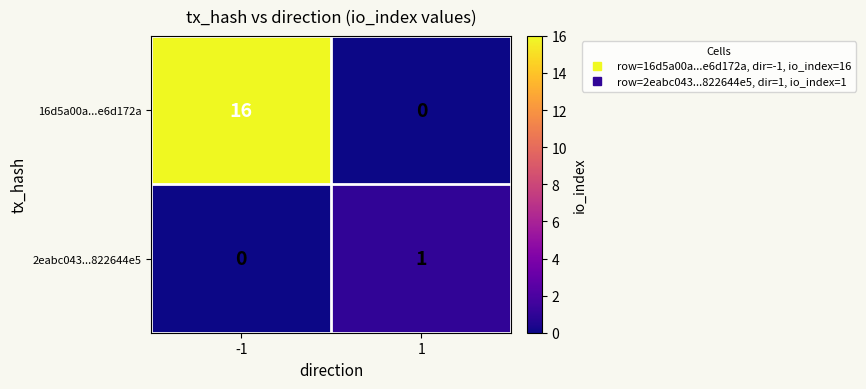

What is the total value across all series at -1?

16